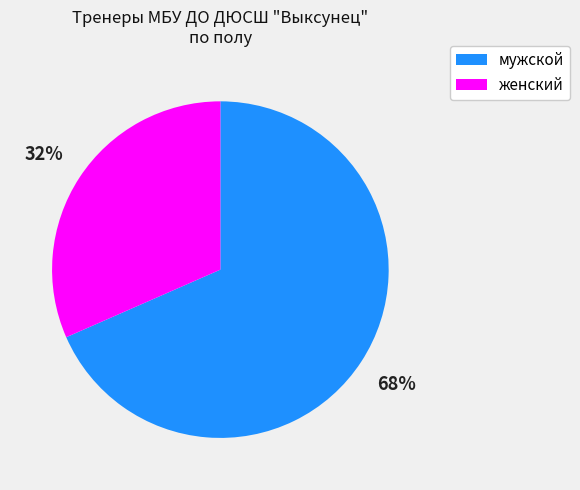

To the nearest percent, what portion does женский represent?

32%